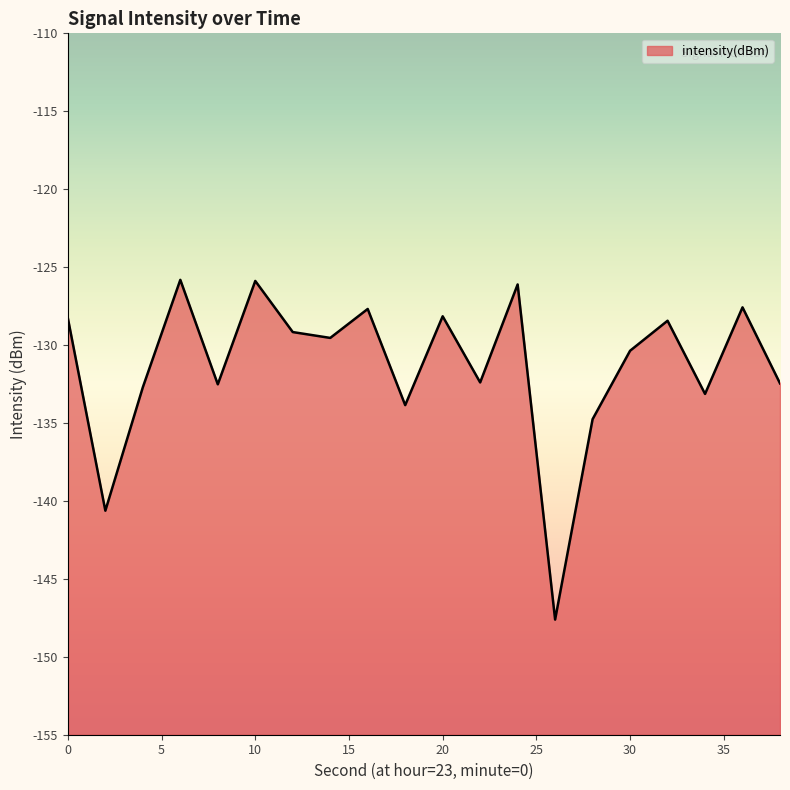

At which category does the data reach its first local valley?

2